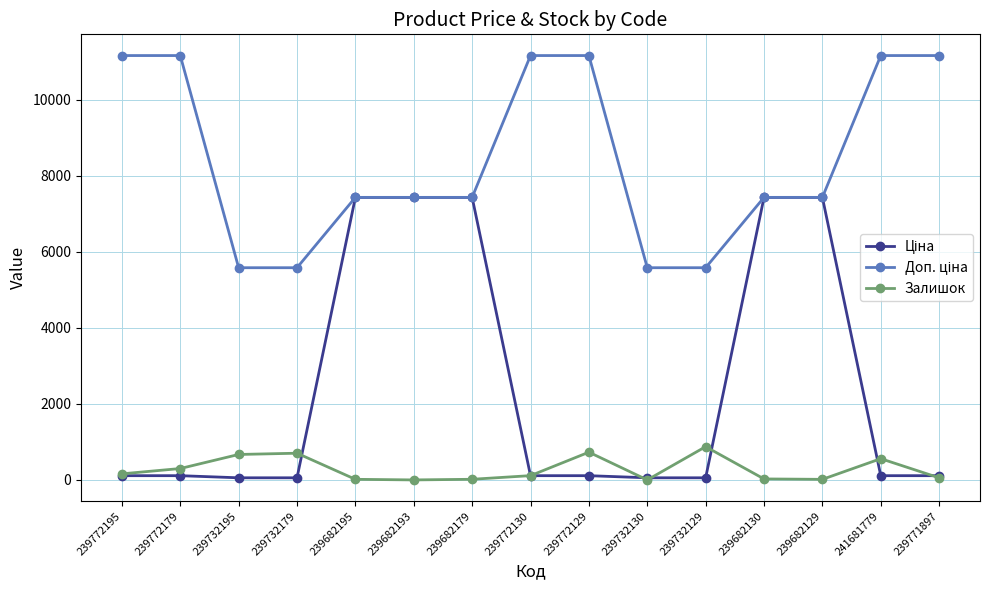

True or false: Залишок has more than 0 points higher than both neighbors.

True